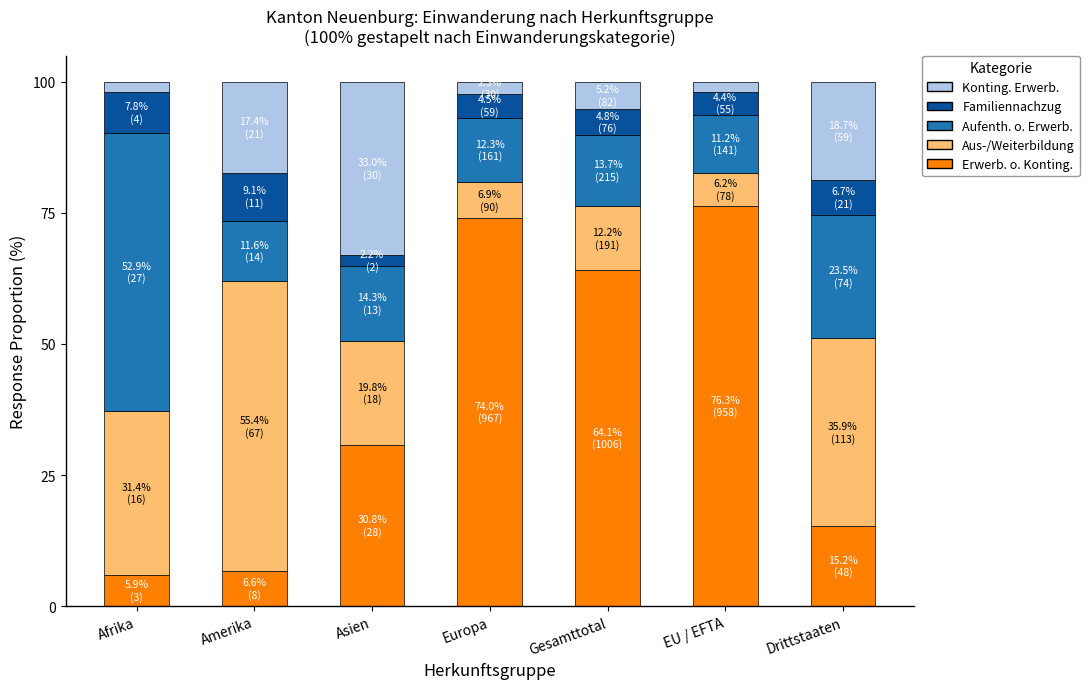

What is the average value of the Erwerb. o. Konting. series?

39.0